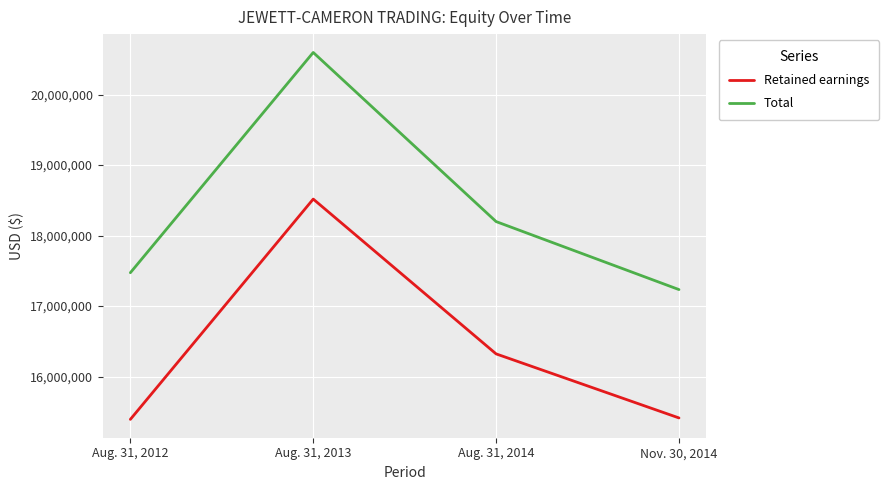

Is the value of Retained earnings at Aug. 31, 2014 greater than the value of Total at Aug. 31, 2013?

No